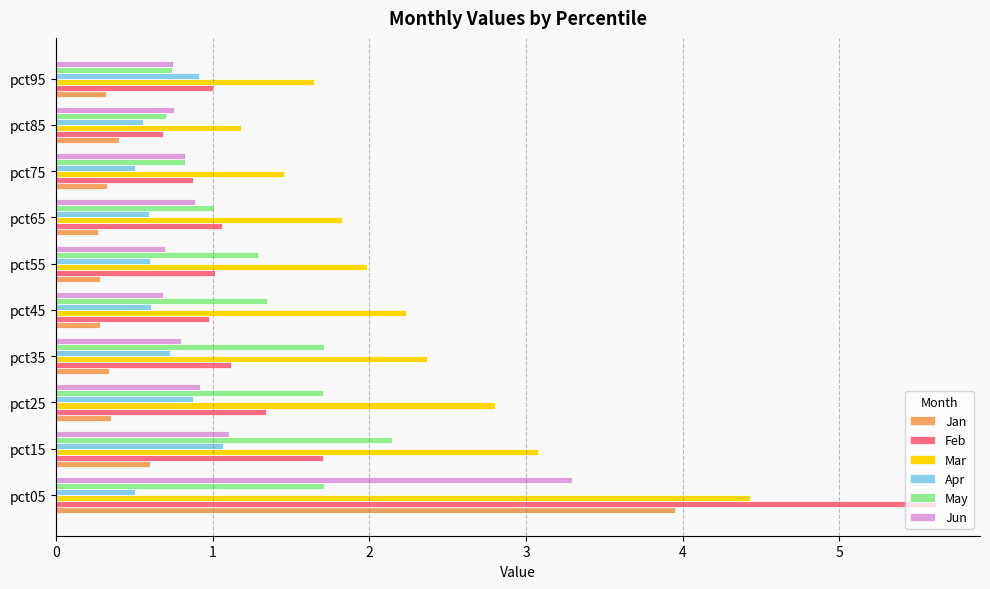

What is the total value across all series at pct45?

6.1